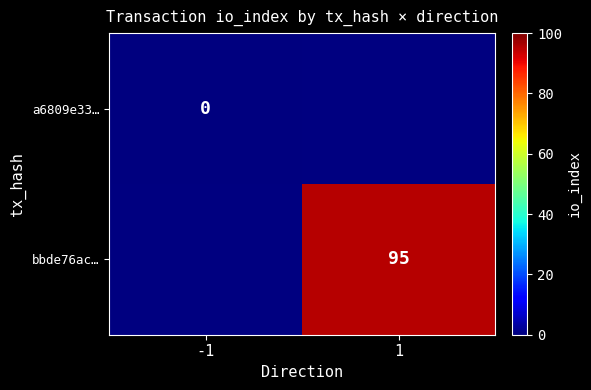

Rank the series by their average value, from lowest to highest.

a6809e33…, bbde76ac…